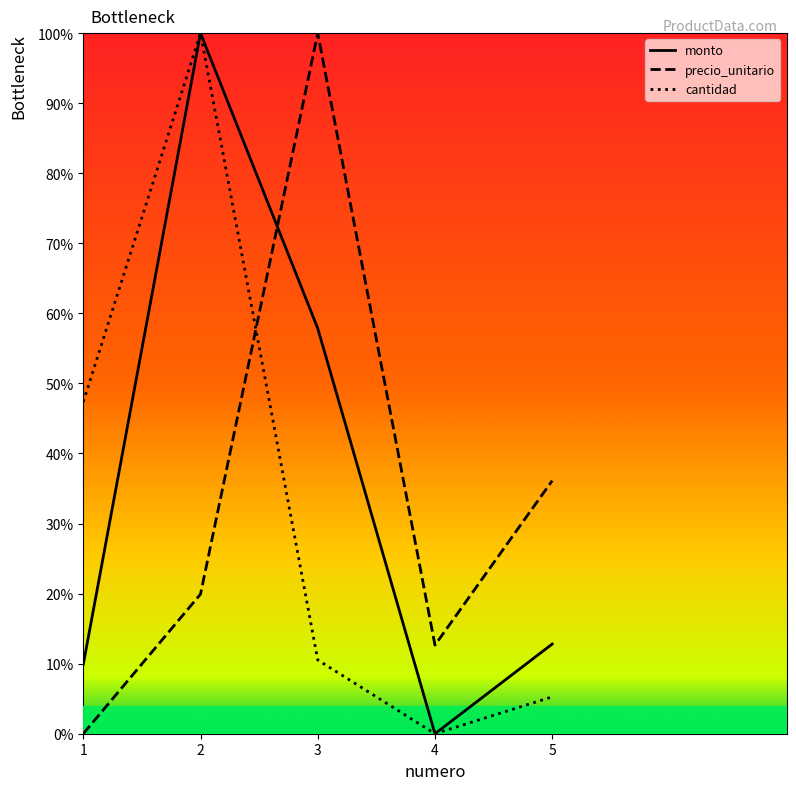

True or false: precio_unitario has a value of 55955.1 at 5.

False